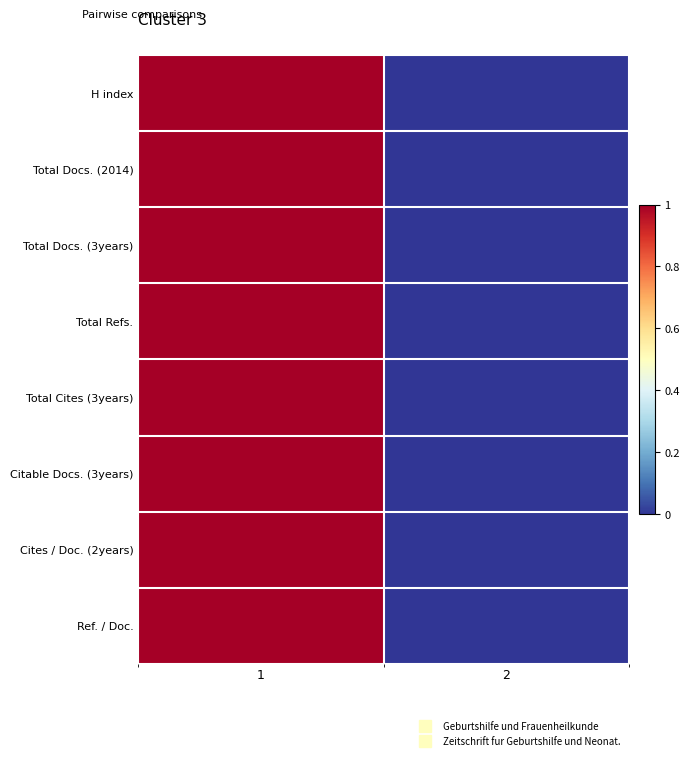

Reading left to right, list all the values displayed in this chart.

H index: 1=1	2=0
Total Docs. (2014): 1=1	2=0
Total Docs. (3years): 1=1	2=0
Total Refs.: 1=1	2=0
Total Cites (3years): 1=1	2=0
Citable Docs. (3years): 1=1	2=0
Cites / Doc. (2years): 1=1	2=0
Ref. / Doc.: 1=1	2=0